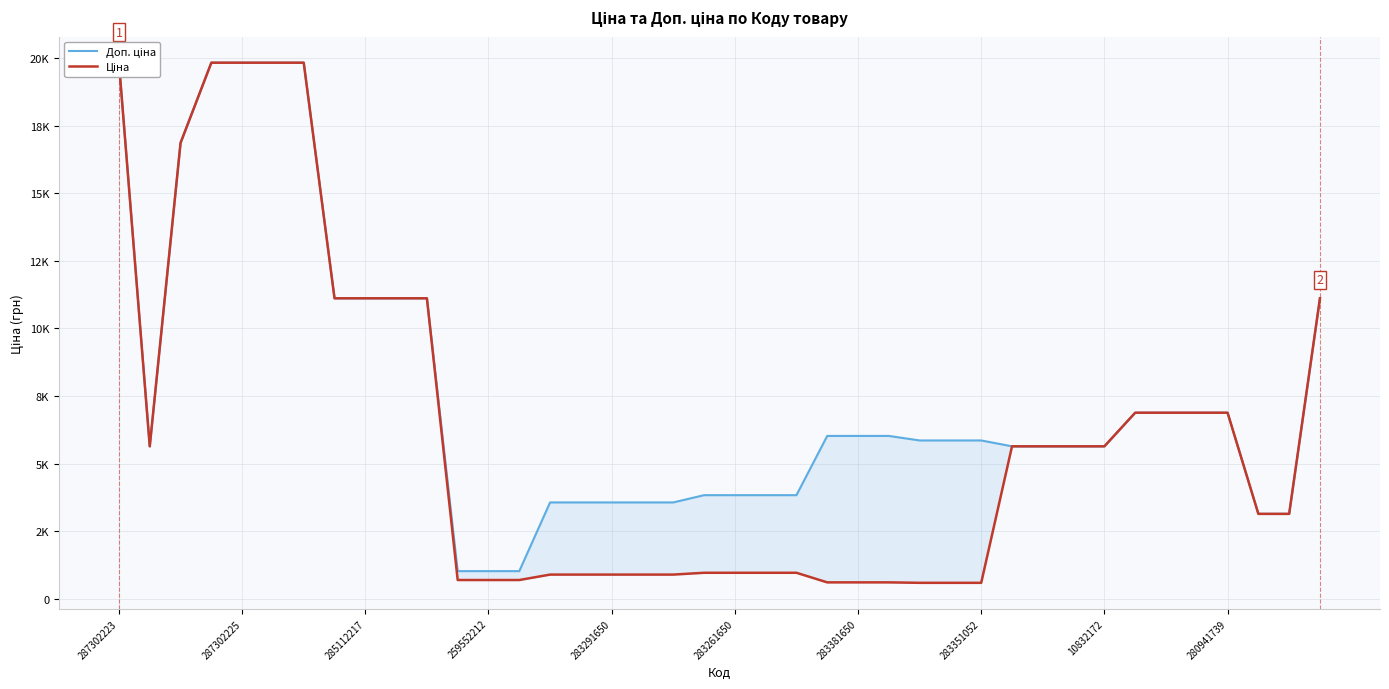

Is this an area chart (filled region under the line)?

No